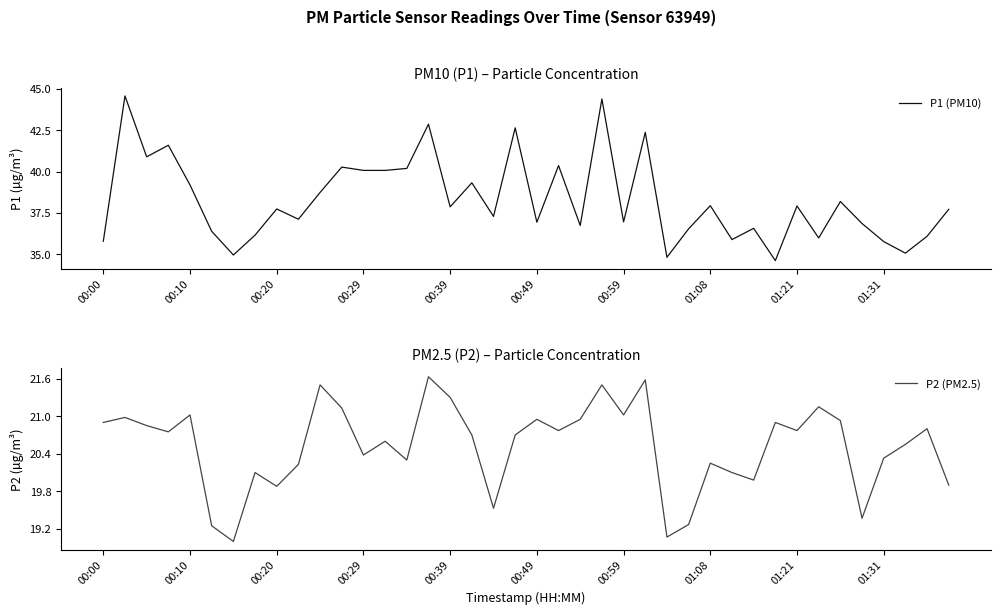

What is the minimum value for P2 (PM2.5)?

19.0